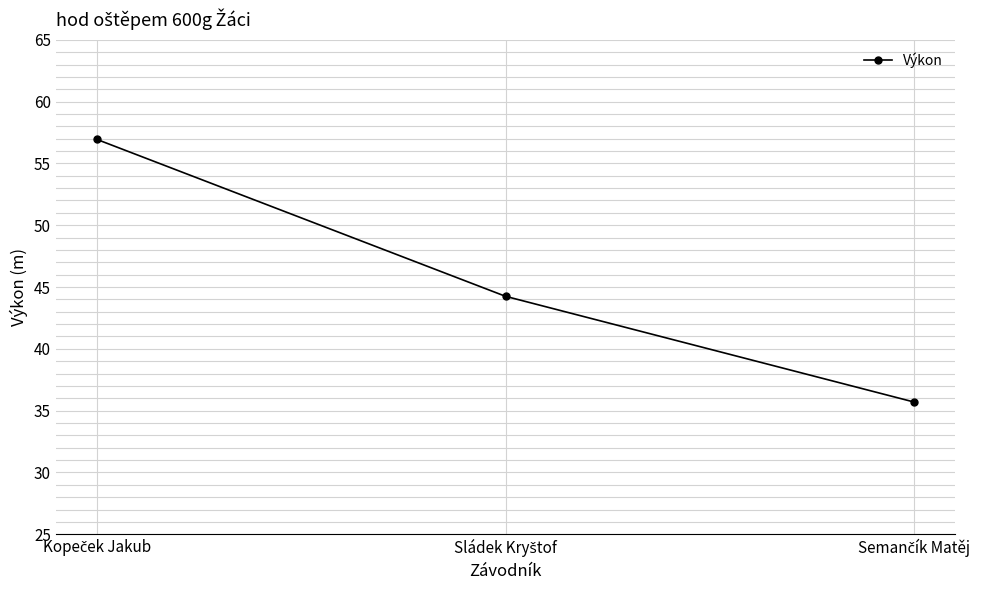

What is the maximum value shown in the chart?

57.0